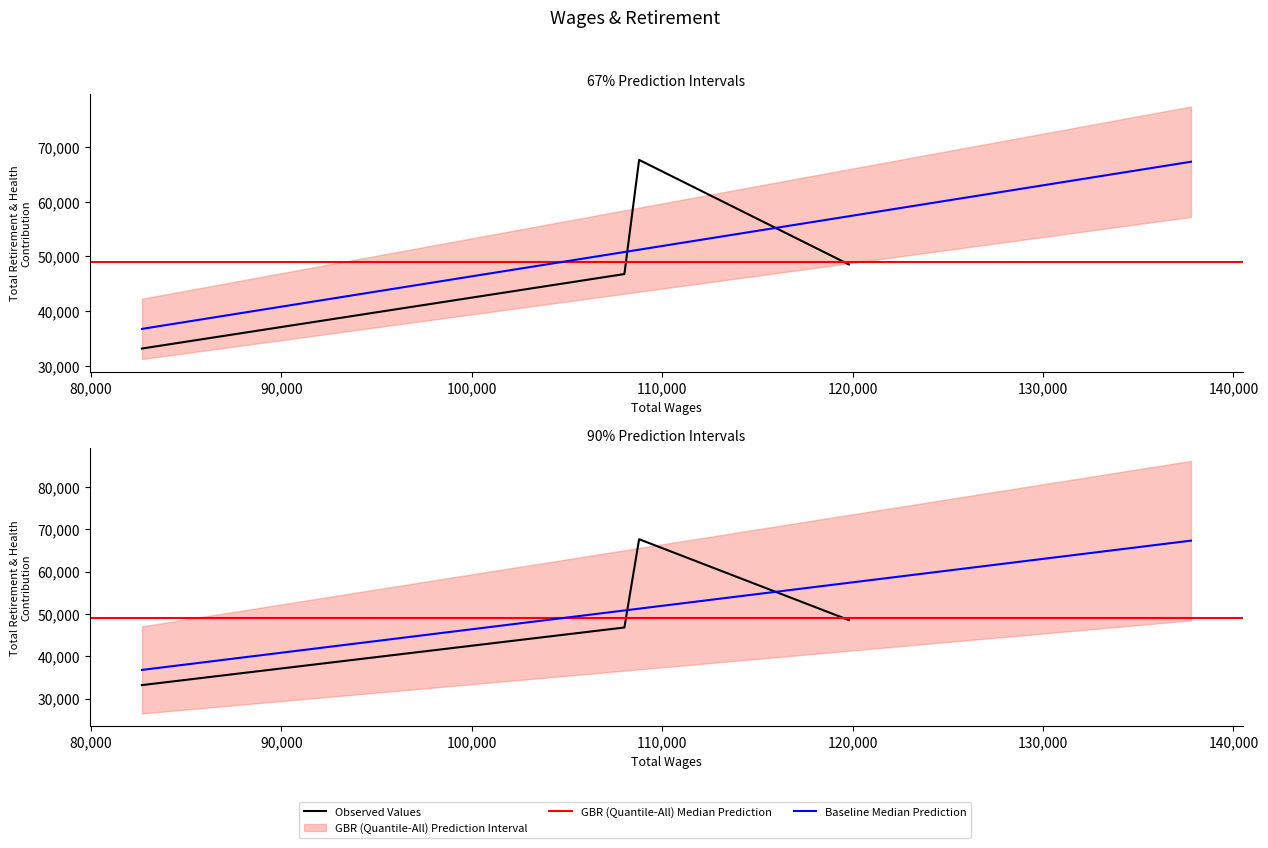

The value at 108787 is 40036. True or false?

False